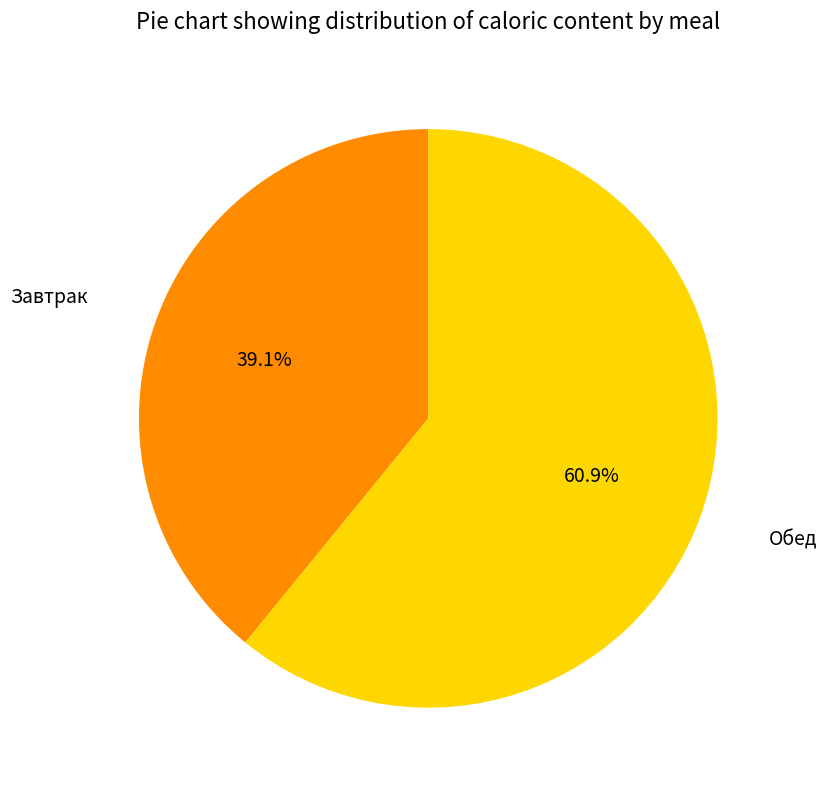

Is there any slice that represents more than half of the pie?

Yes